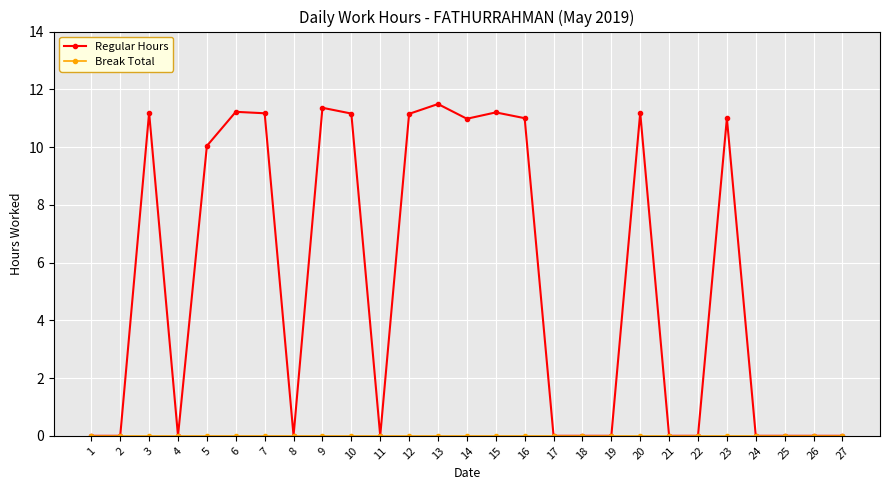

At which category does Regular Hours reach its first local peak?

3